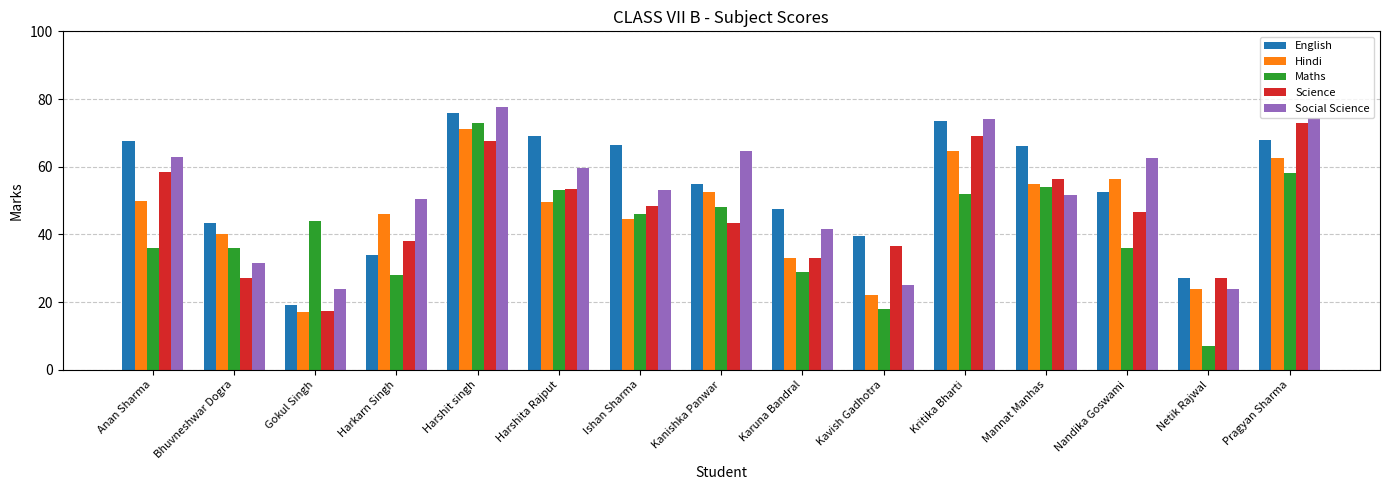

Does the chart contain any negative values?

No